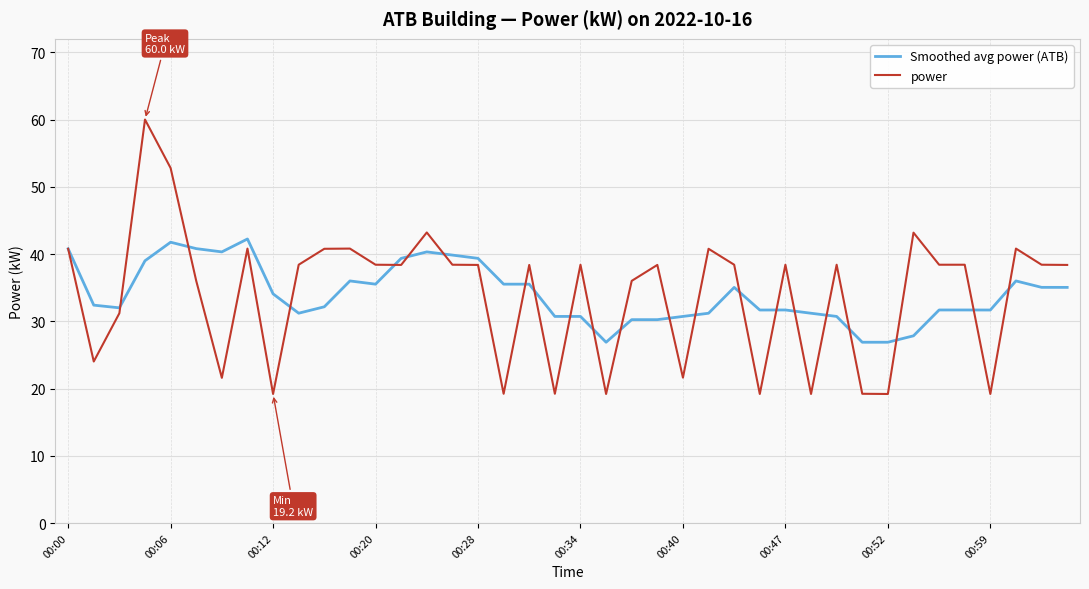

Rank the series by their maximum value, from lowest to highest.

Smoothed avg power (ATB), power